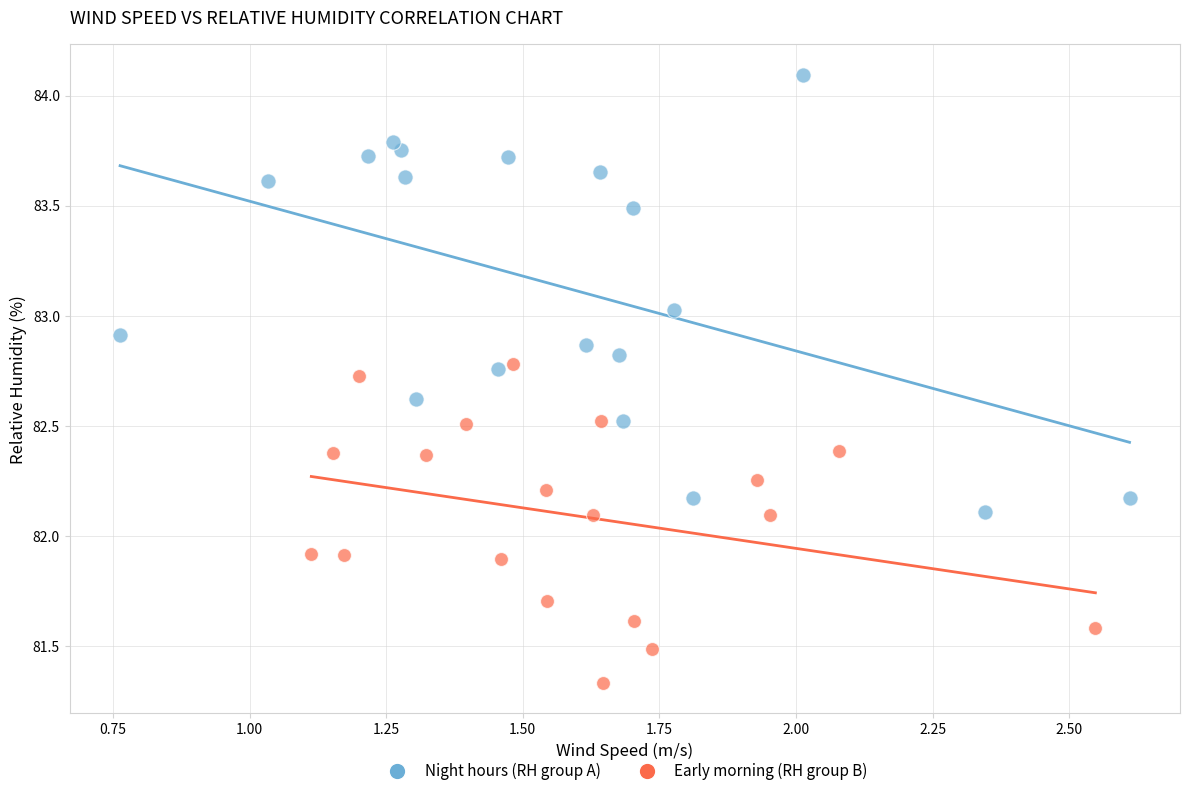

Which series has the widest spread of Y values?

Night hours (RH group A)